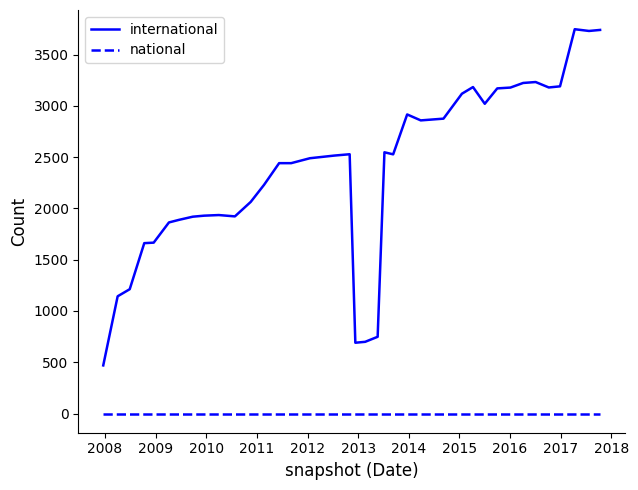

List the series in order of their peak value, lowest first.

national, international